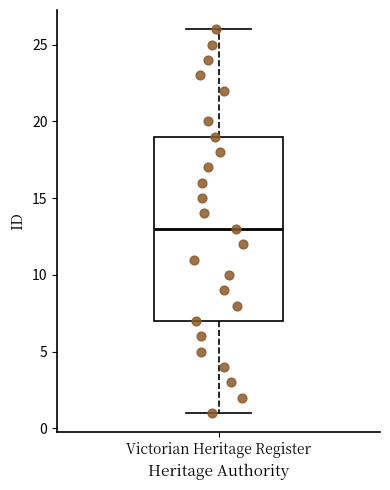

Transcribe this box plot: give where the median line is, the range the box spans, and where the two whiskers end, as read against the y-axis. The values are not printed on the chart, so give them approximately, as read against the axis.

median 13, box 7 to 19, whiskers 1 to 26